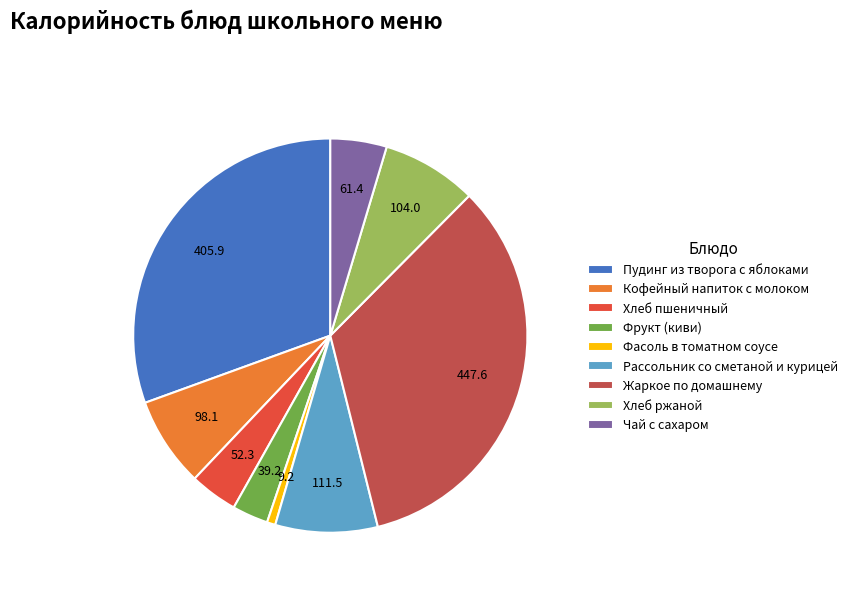

Approximately how many times larger is the value at Рассольник со сметаной и курицей compared to Пудинг из творога с яблоками?

0.3